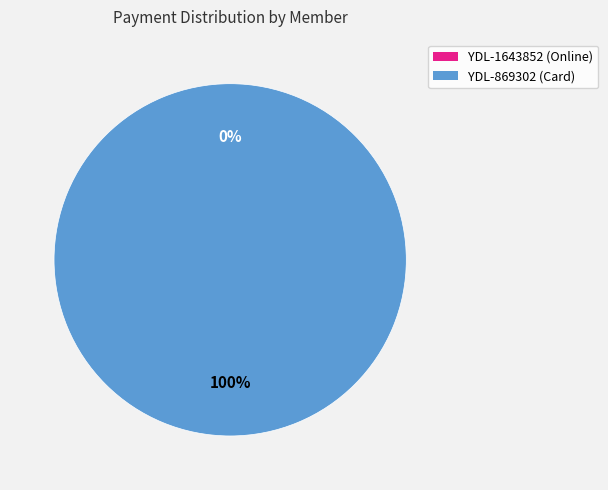

What is the majority slice?

YDL-869302